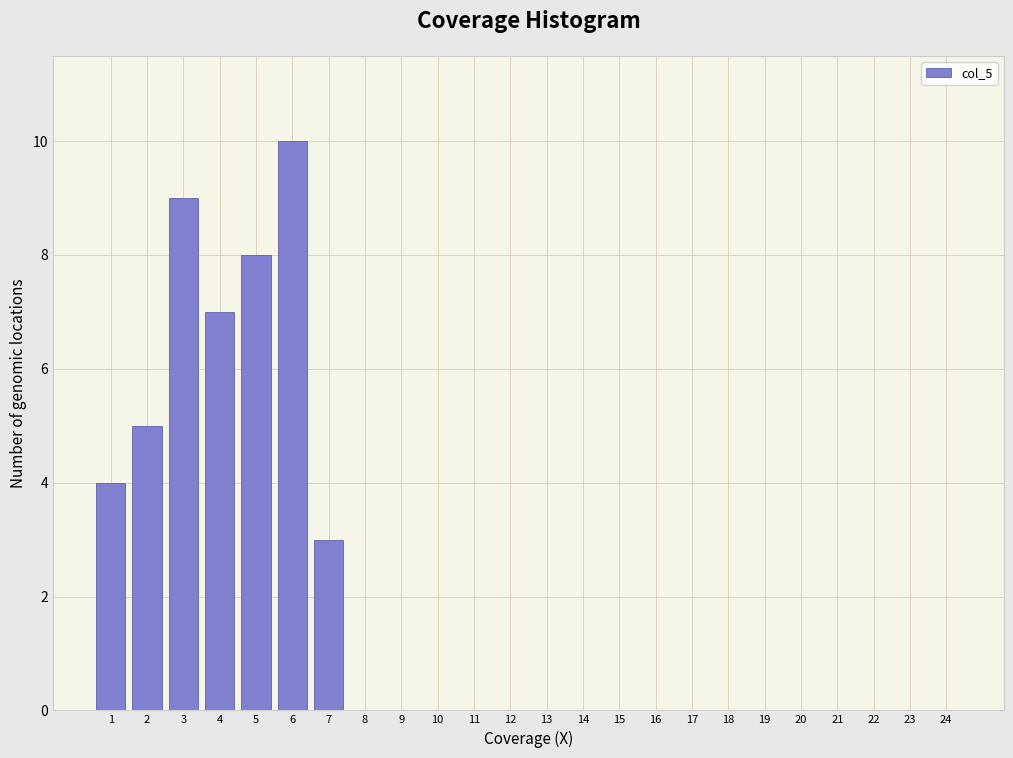

Reading left to right, extract all data points from this chart.

1=4	2=5	3=9	4=7	5=8	6=10	7=3	8=0	9=0	10=0	11=0	12=0	13=0	14=0	15=0	16=0	17=0	18=0	19=0	20=0	21=0	22=0	23=0	24=0